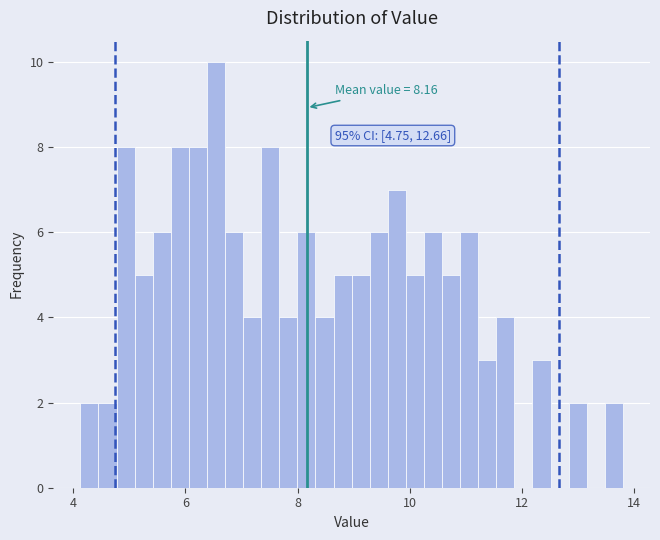

Around what value on the x-axis is the tallest bar? Give the approximate position of its centre, as read against the axis.

6.6